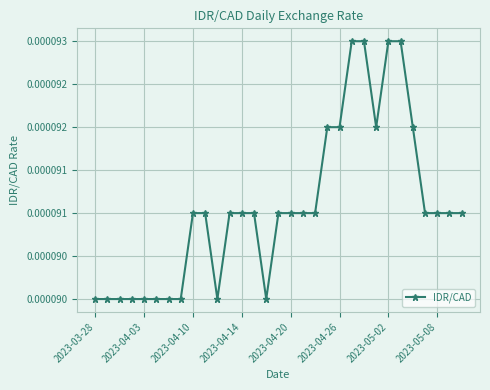

Is this an area chart (filled region under the line)?

No